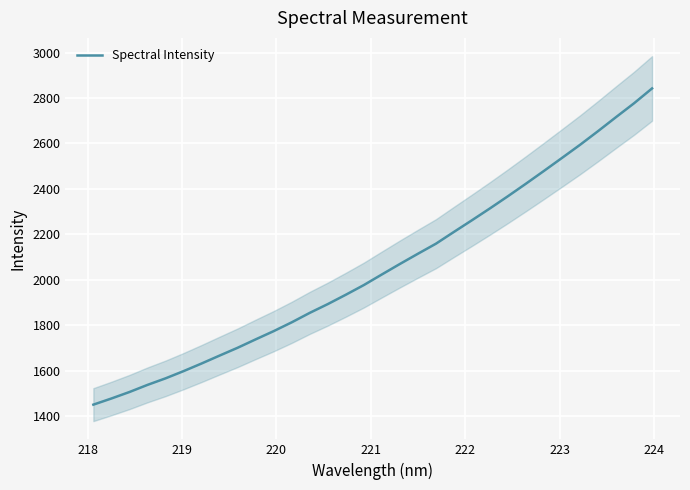

How many data points are above 2023?

16